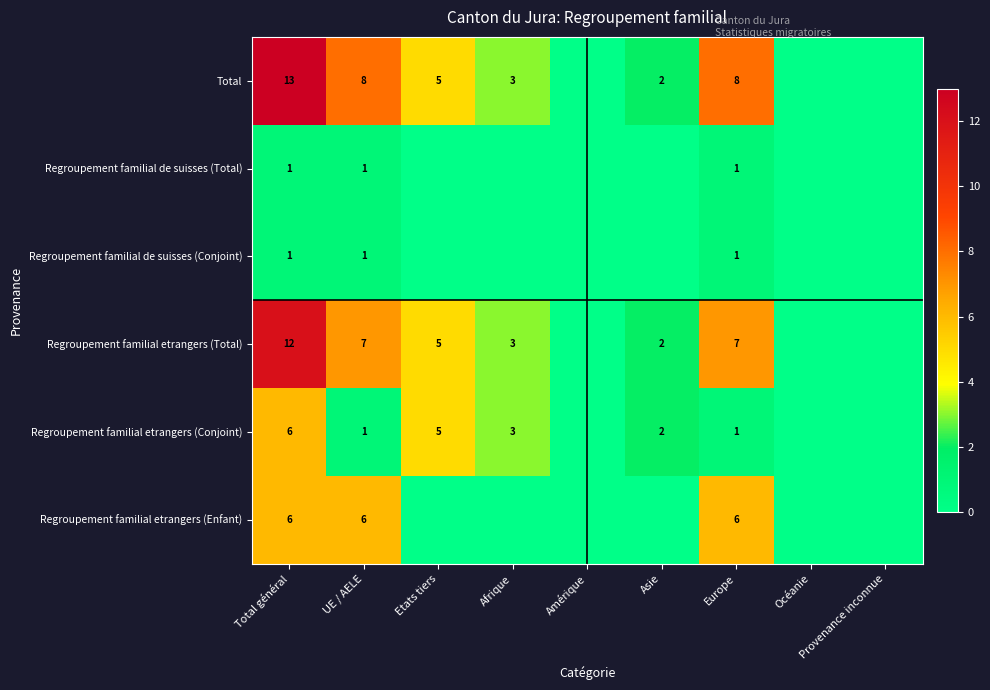

What is the difference between the highest and lowest values at Total général?

12